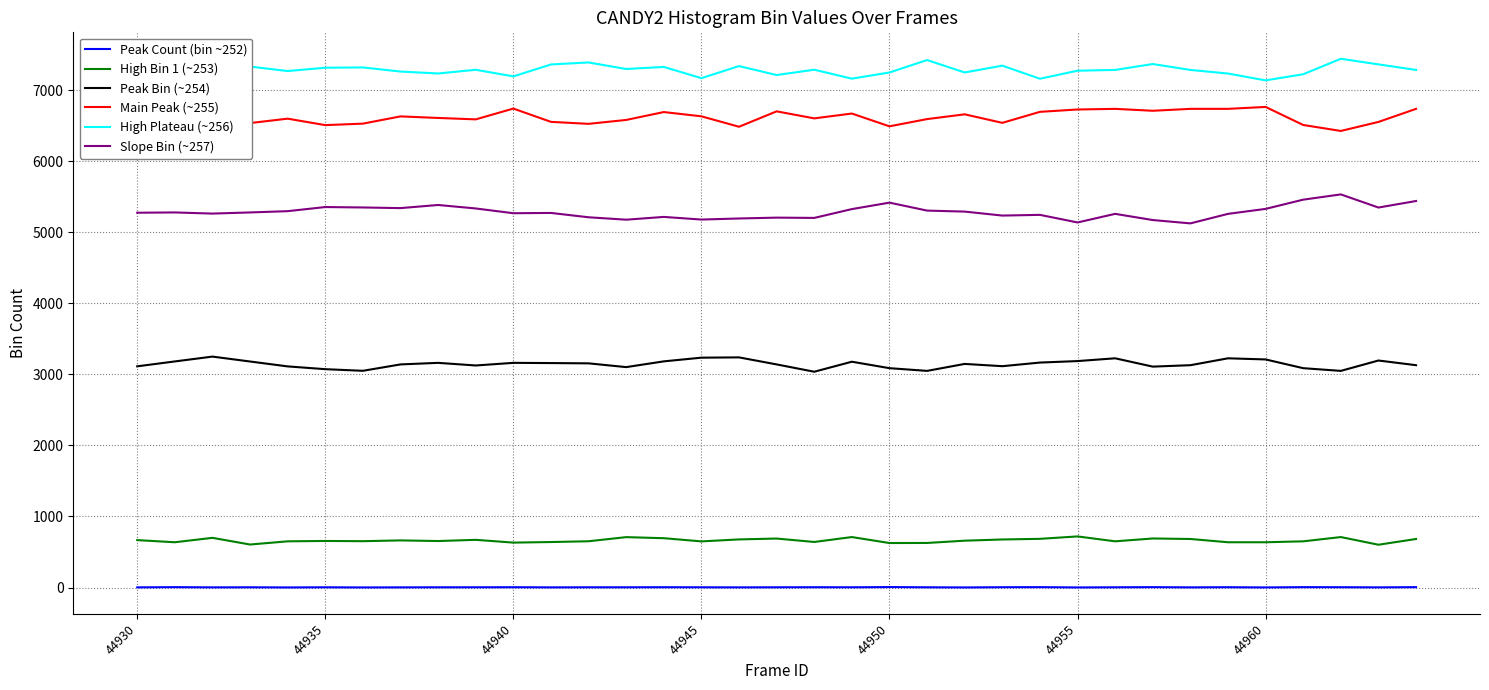

The value of High Bin 1 (~253) at 18 is 1144. True or false?

False